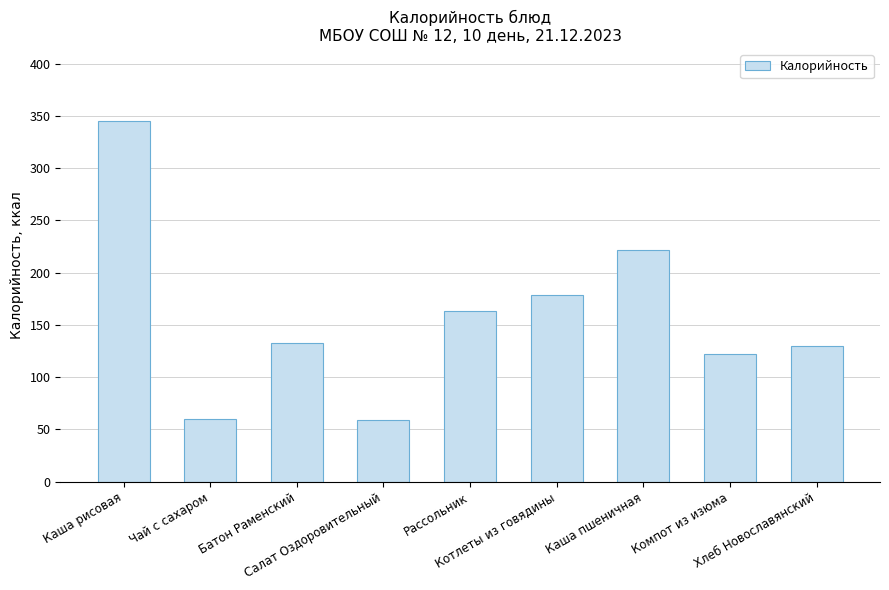

What is the sum of the values at Хлеб Новославянский and Котлеты из говядины?

309.0